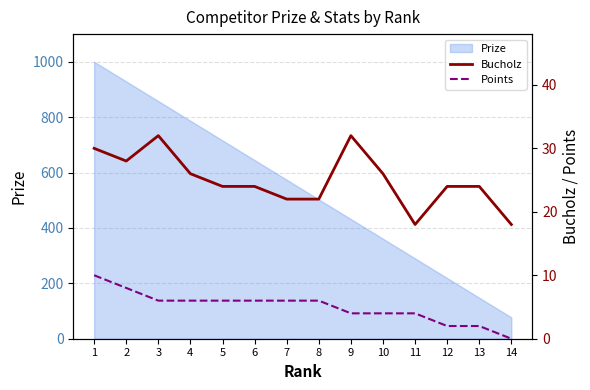

In Bucholz, how many points are higher than both neighbors (excluding endpoints)?

2